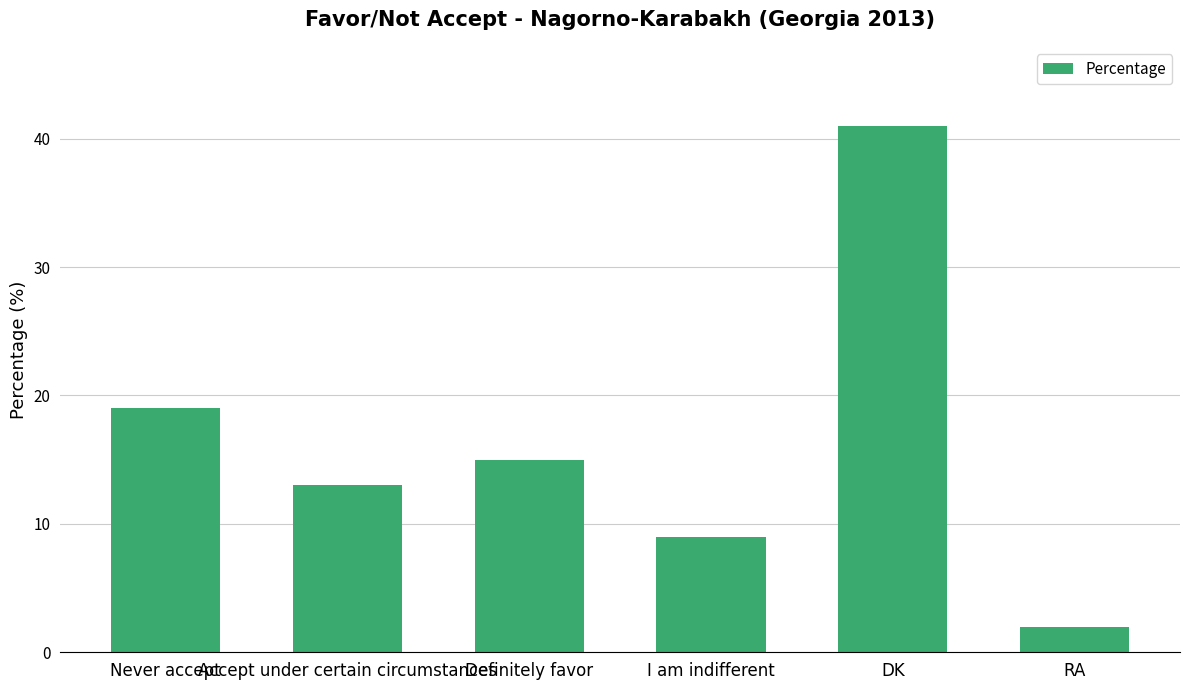

The chart shows a value of 13 at Accept under certain circumstances. True or false?

True